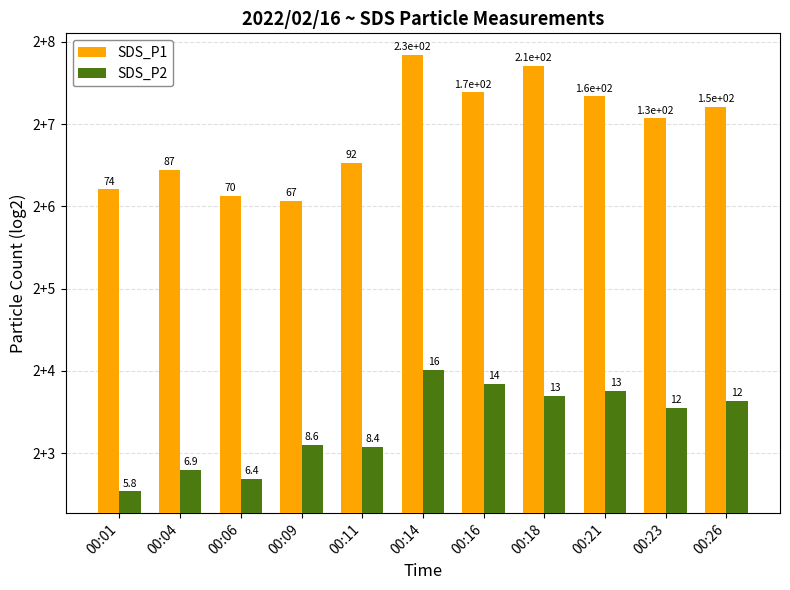

At which label does SDS_P2 first exceed 11?

00:14